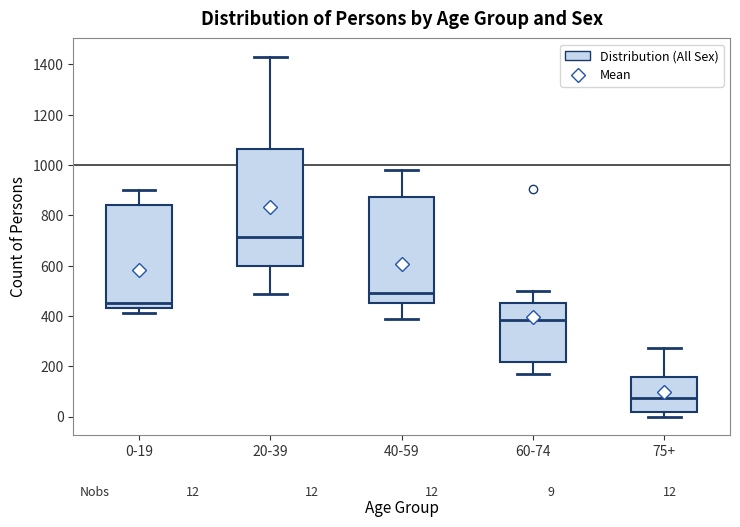

Which box's median line is the highest?

20-39